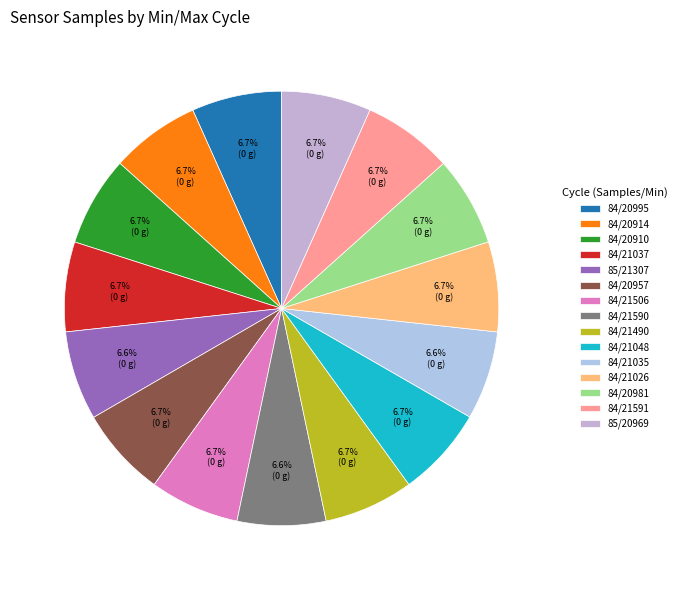

Does any single category account for the majority?

No